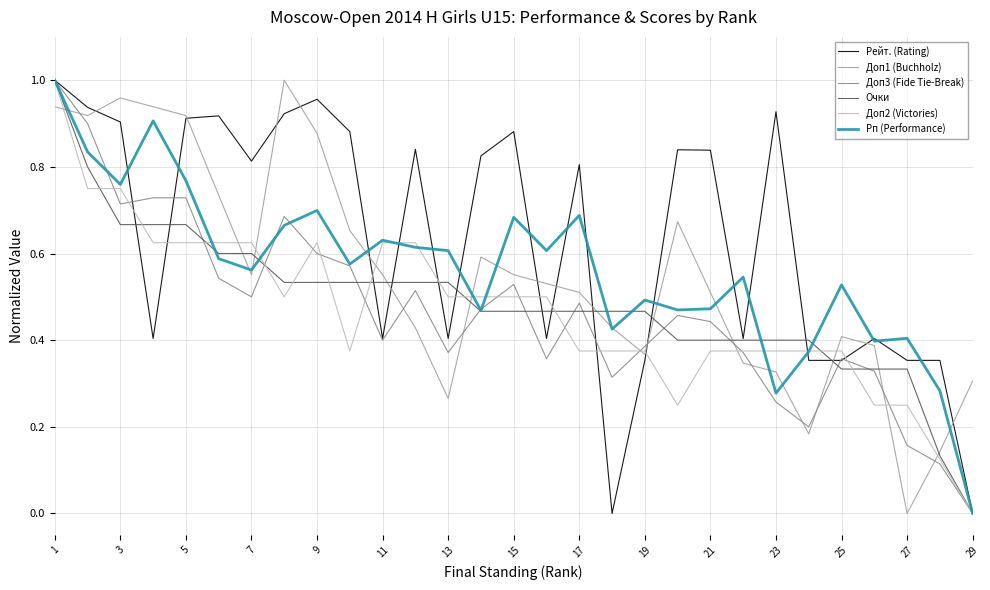

True or false: Доп1 (Buchholz) and Доп3 (Fide Tie-Break) cross at least once.

True